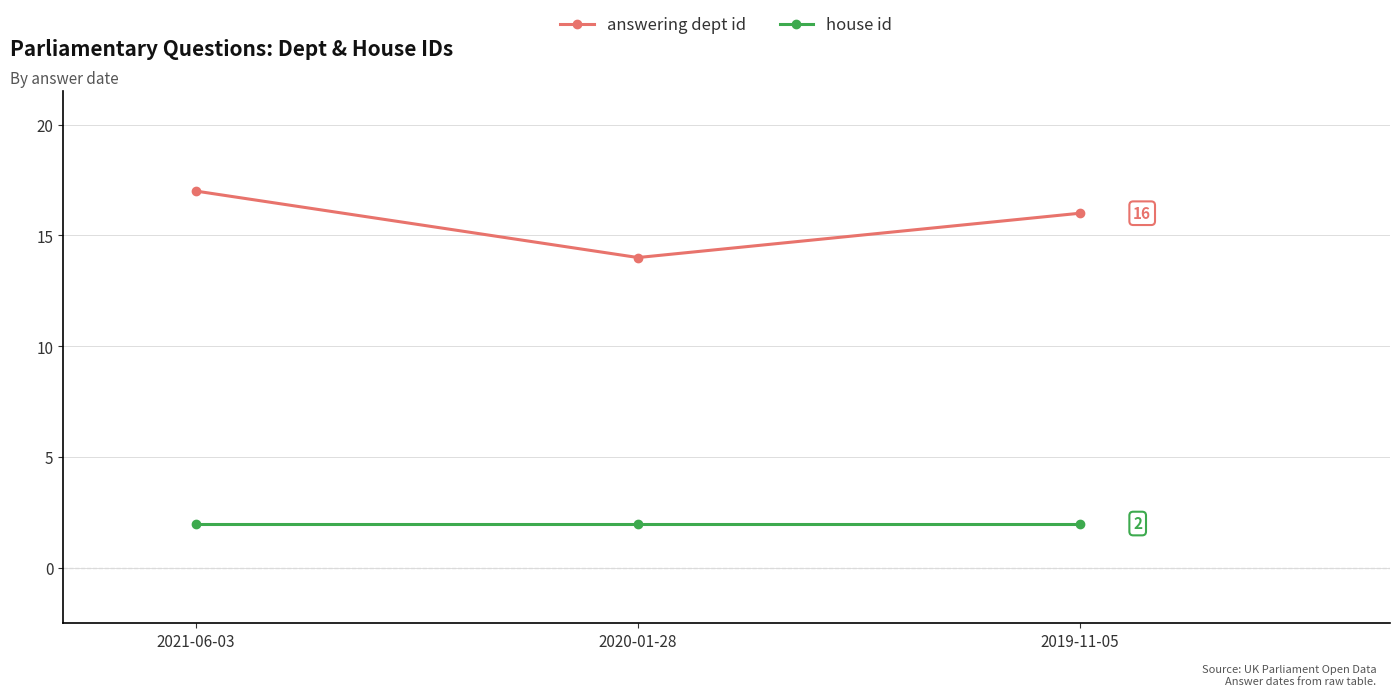

Rank the series at 2021-06-03 from highest to lowest value.

answering dept id, house id